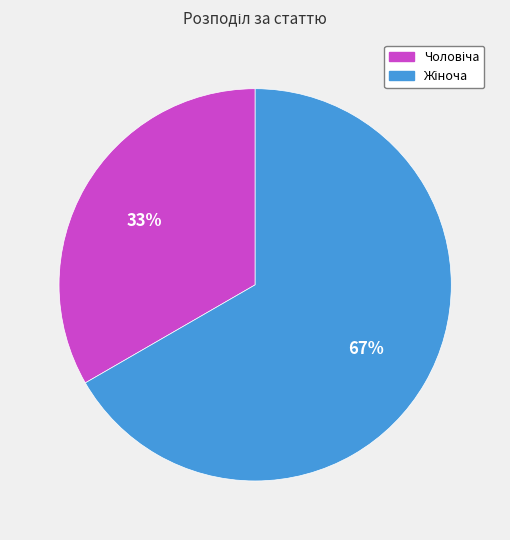

To the nearest percent, what is the average slice percentage?

50%